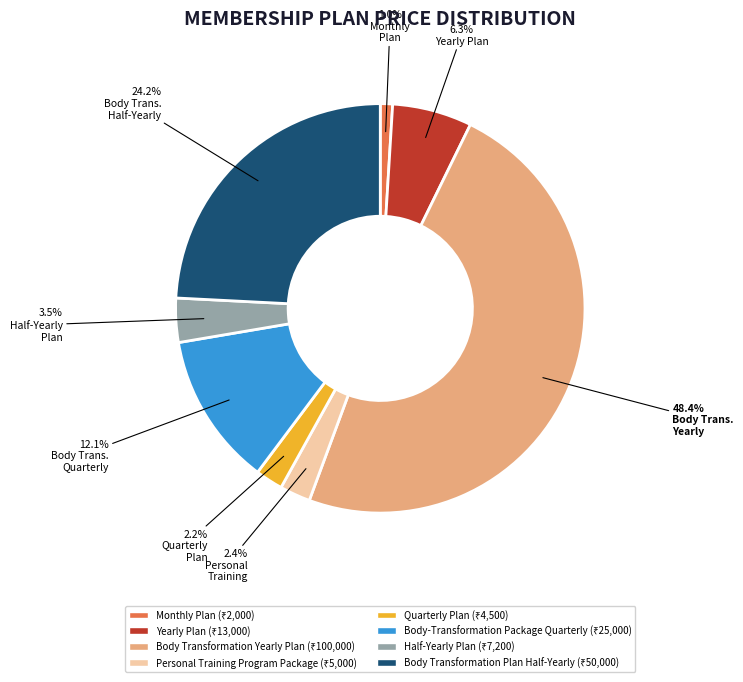

Is there any slice that represents more than half of the pie?

No